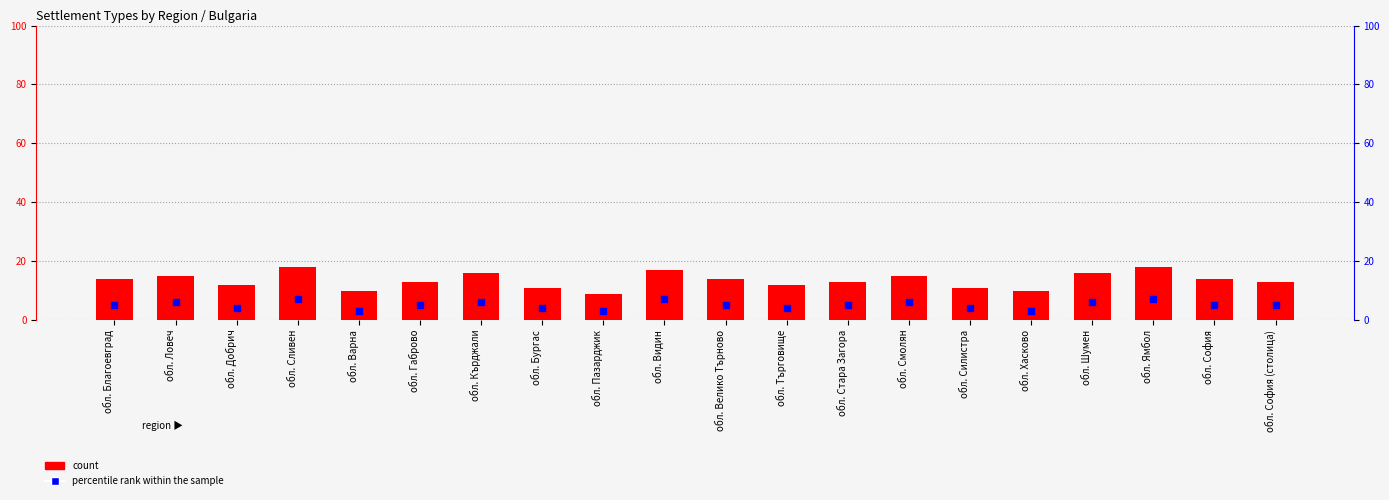

Which series has the largest total across all categories?

count